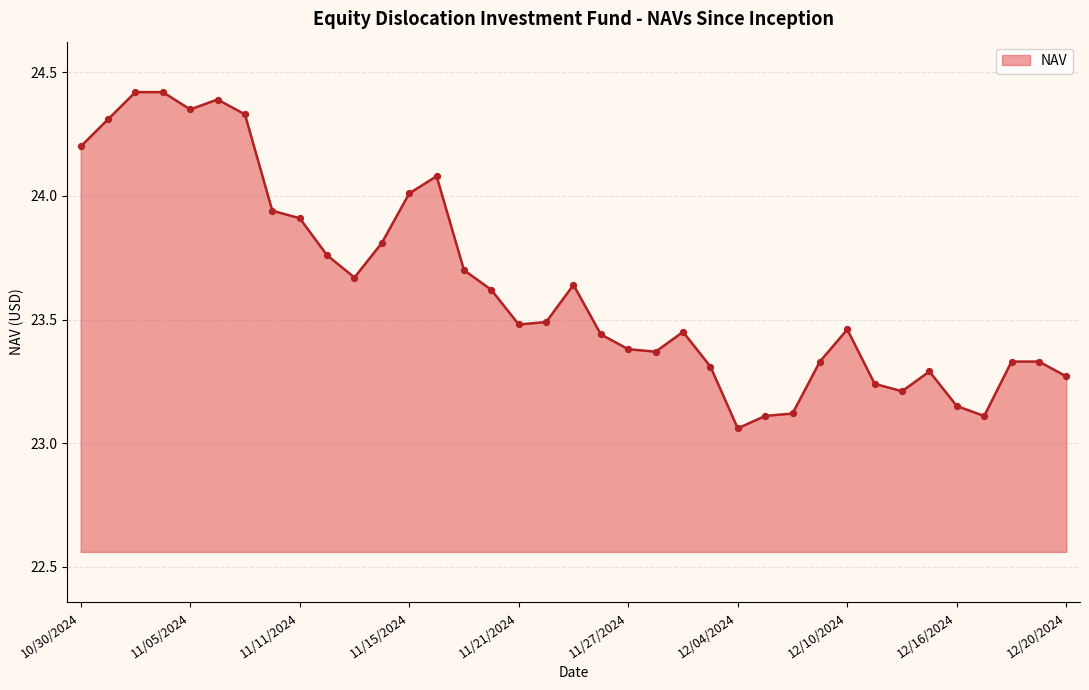

What is the difference between the maximum and minimum values?

1.4